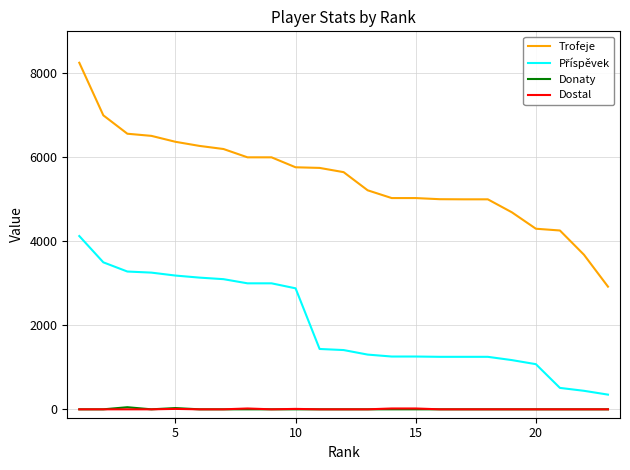

What is the maximum value for Dostal?

20